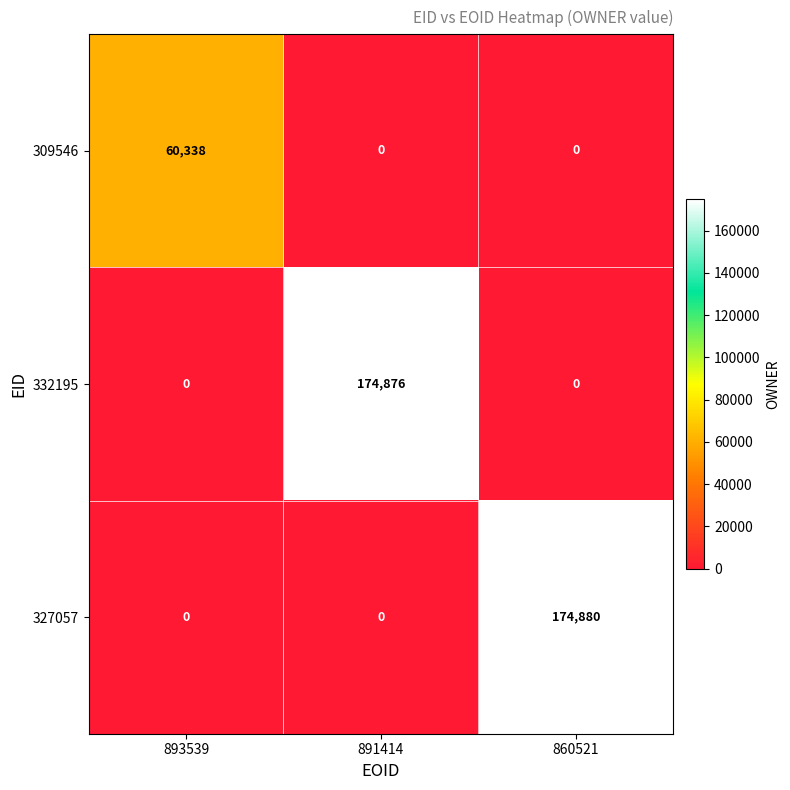

What is the maximum value shown in the chart?

174880